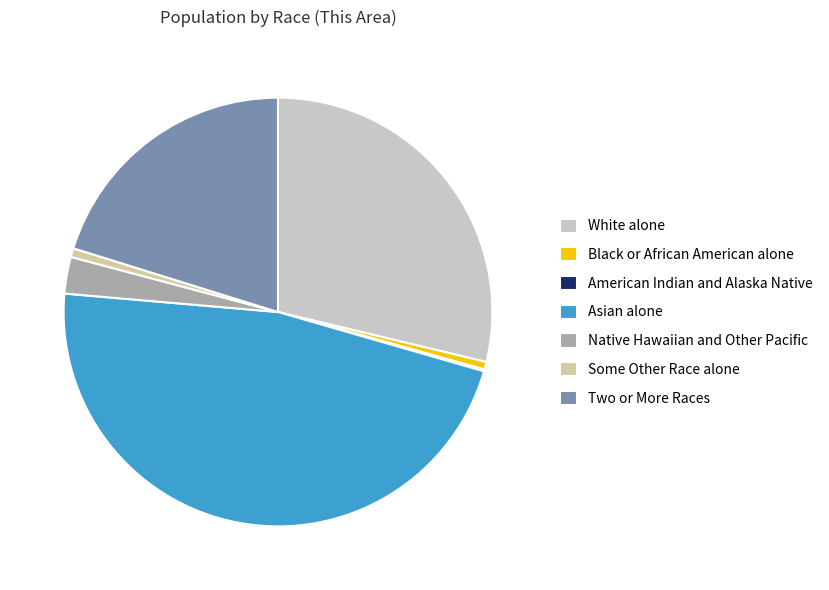

Is the sum of Two or More Races and Asian alone greater than half?

Yes